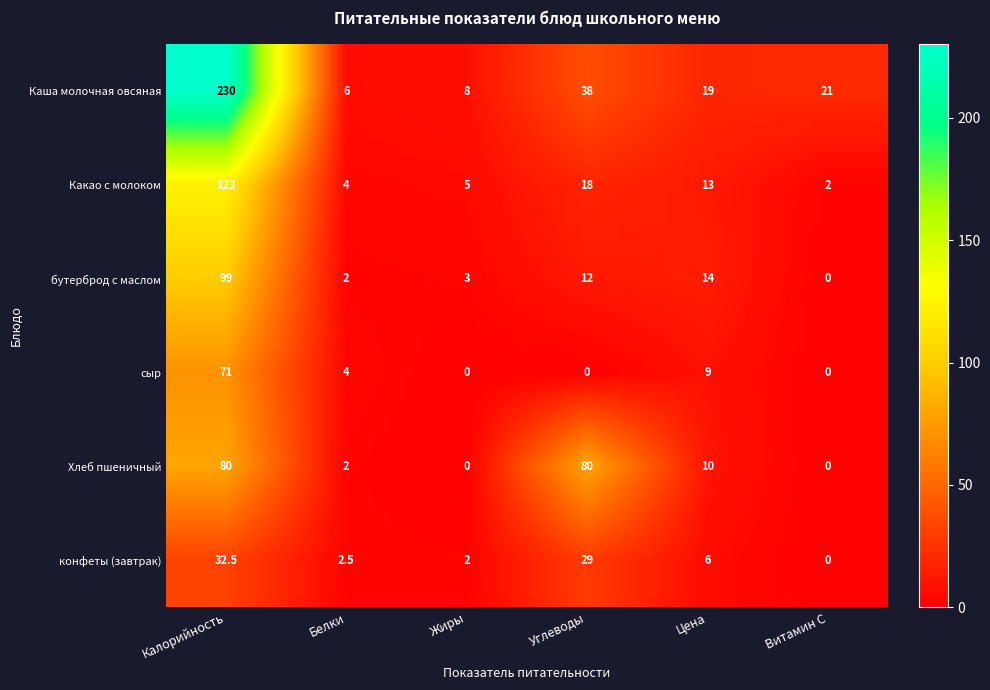

What is the difference between the maximum and minimum values in the сыр series?

71.0